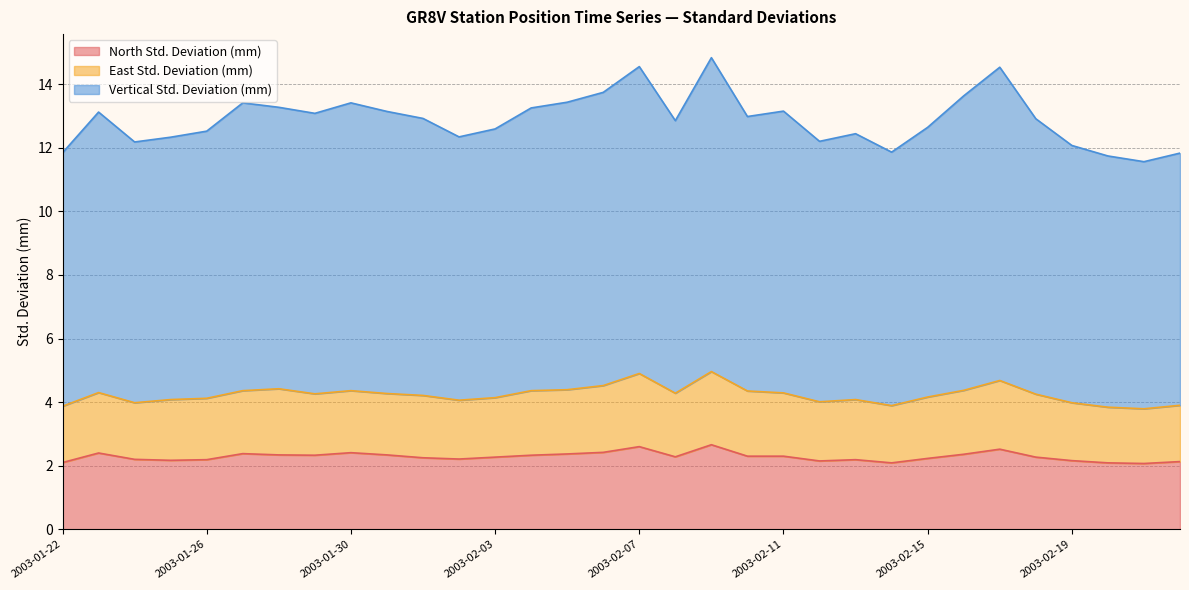

At which category is the sum across all series the highest?

2003-02-09